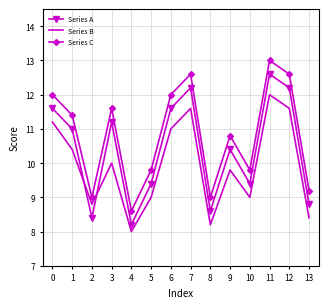

Which series has the largest total across all categories?

Series C